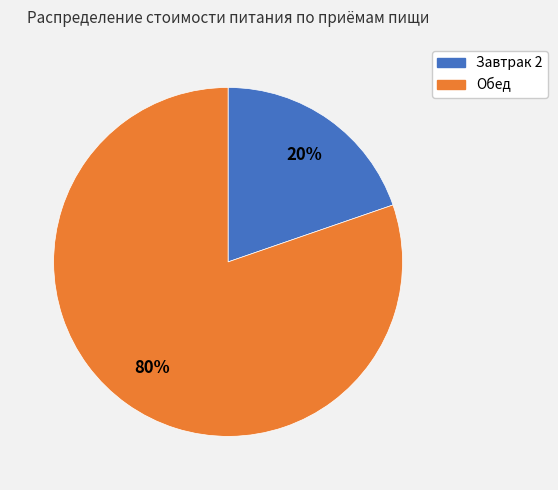

Count the number of slices in the pie.

2